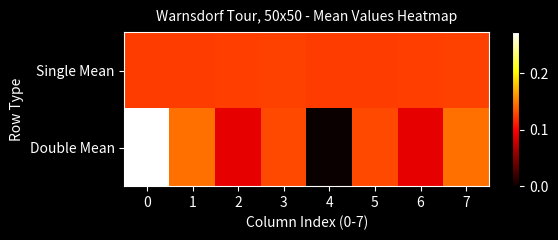

Rank the series by their maximum value, from highest to lowest.

Double Mean, Single Mean